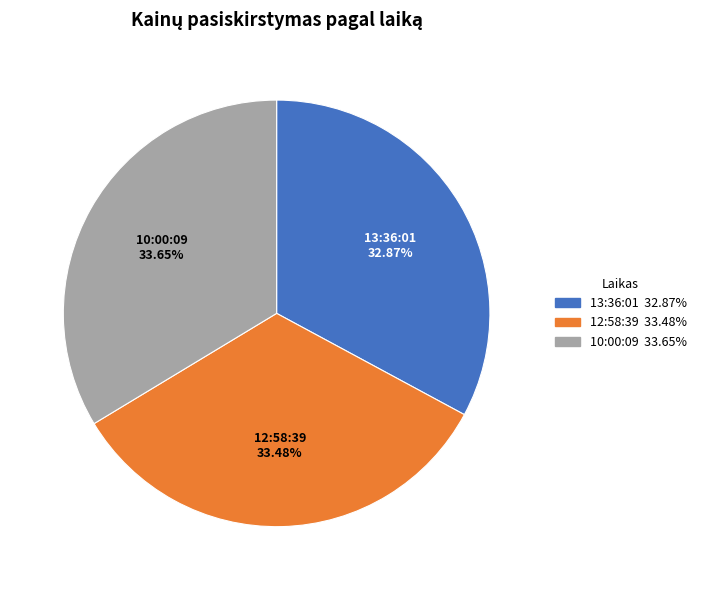

What is the ratio of the value at 13:36:01 to the value at 10:00:09?

1.0